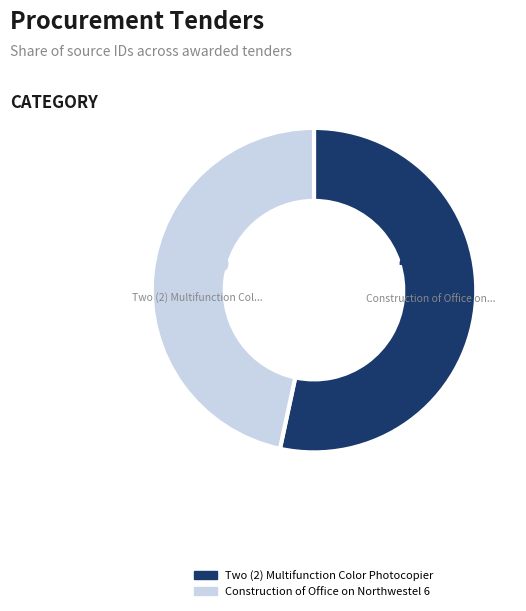

The Construction of Office on Northwestel 6 slice represents 47% of the pie. True or false?

True